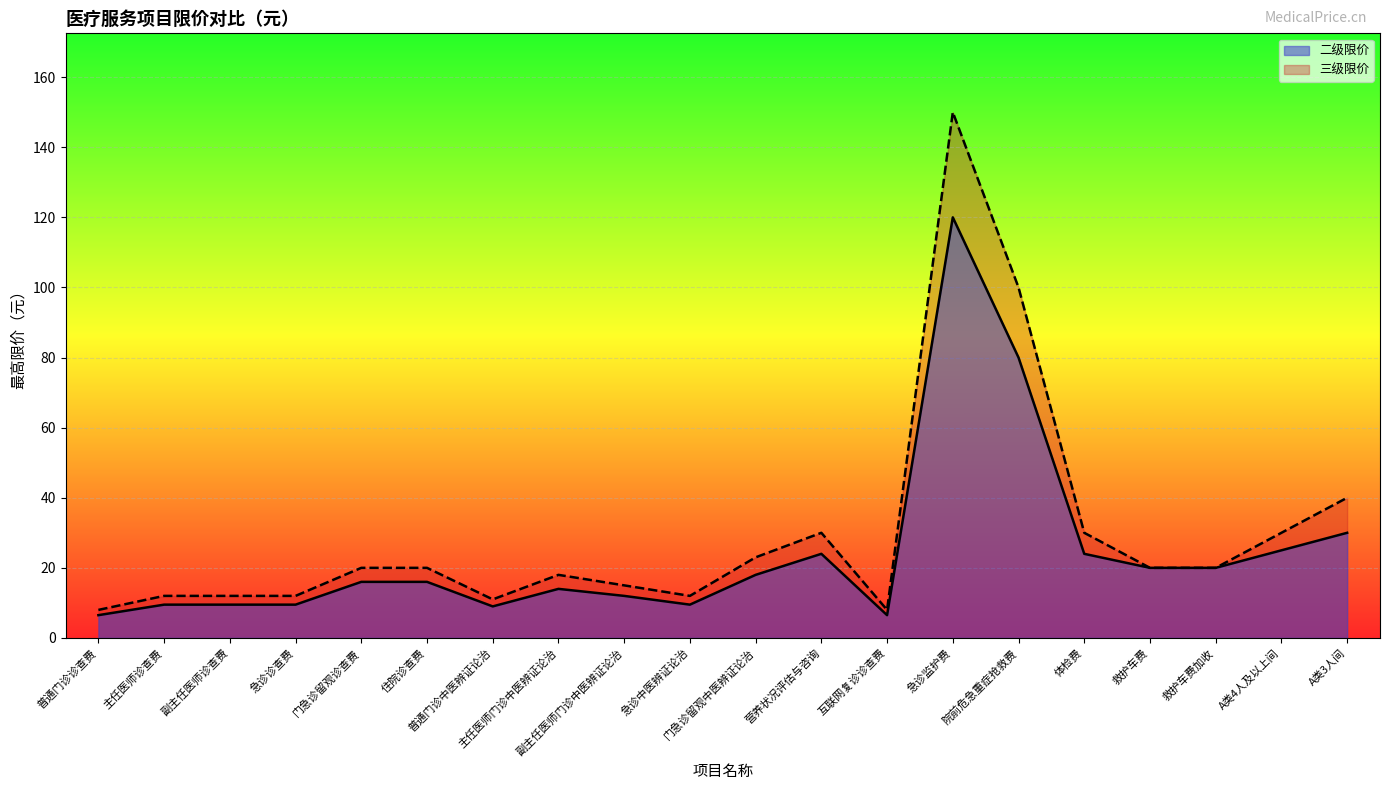

Which series has the largest total across all categories?

三级限价